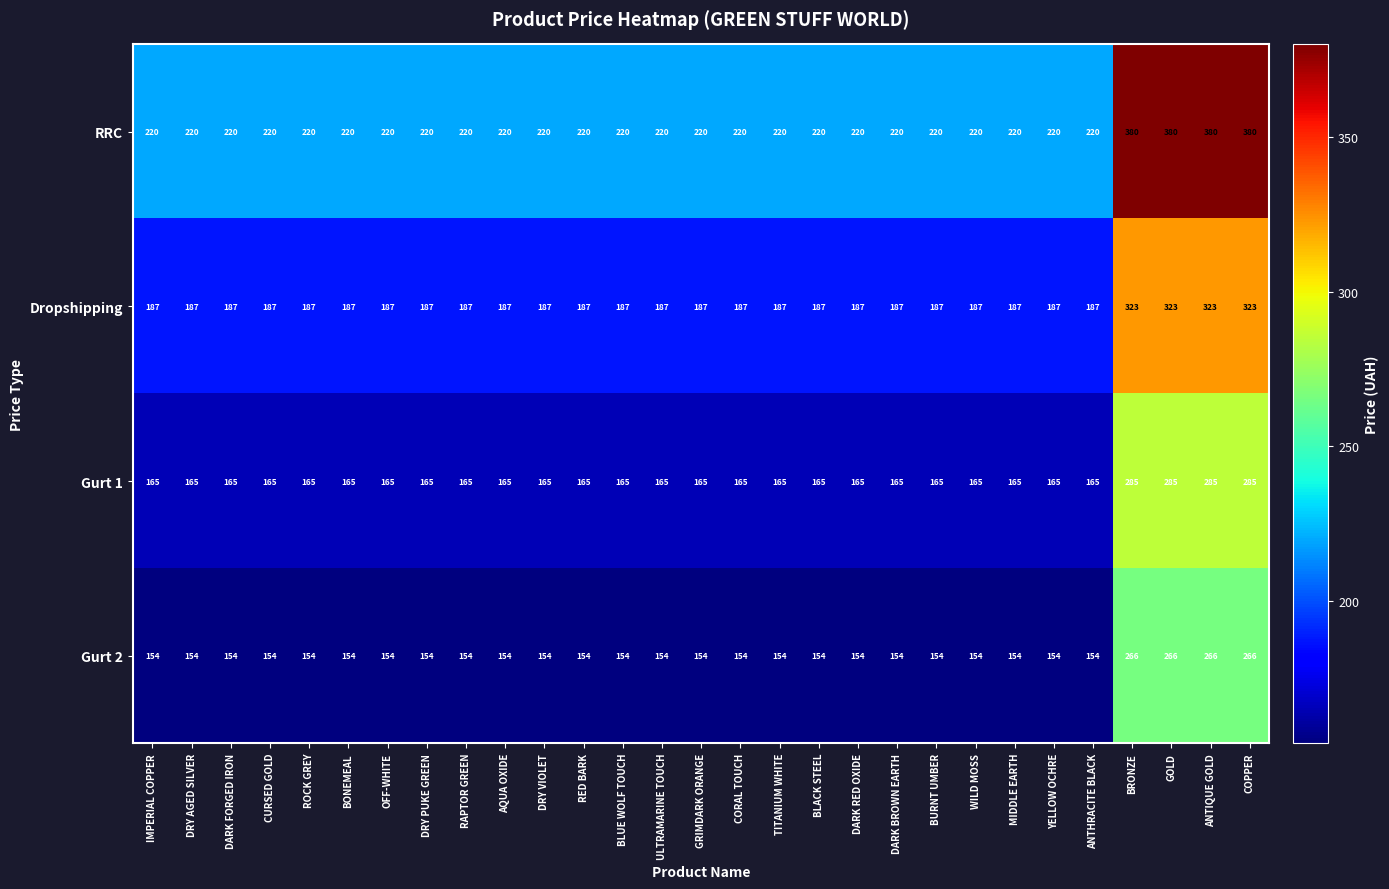

What is the total value across all series at IMPERIAL COPPER?

726